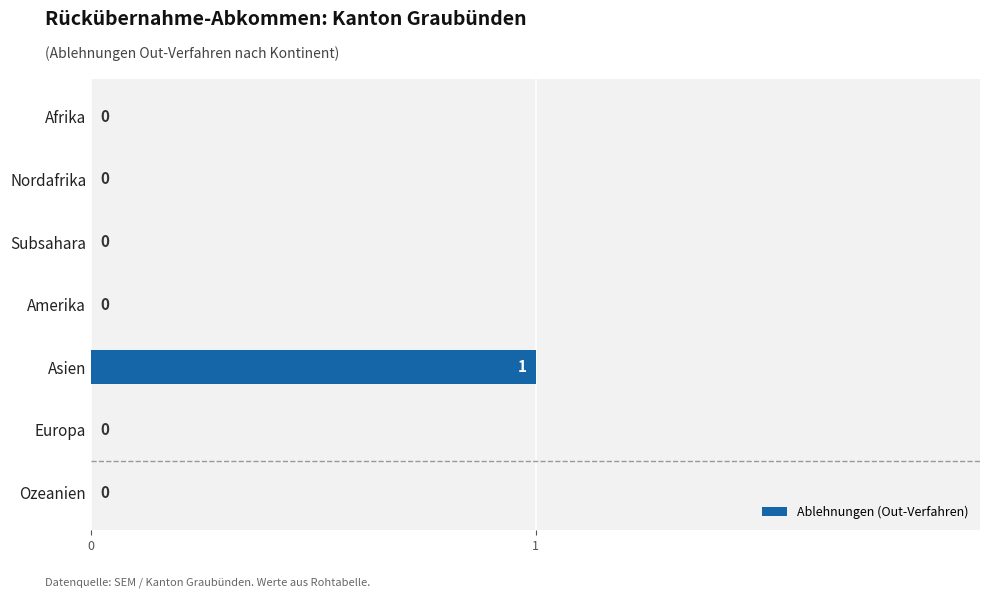

True or false: the data shows 0 at Asien.

False